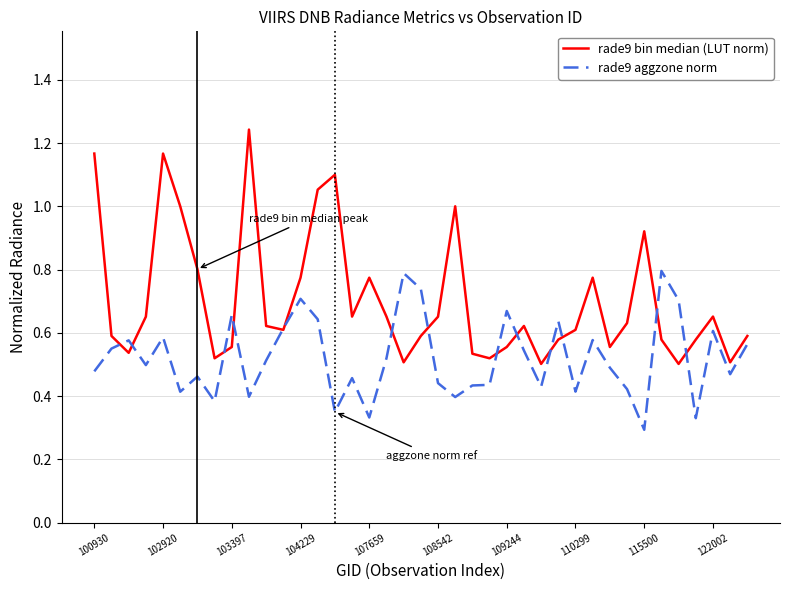

Rank the series by their maximum value, from lowest to highest.

rade9 aggzone norm, rade9 bin median (LUT norm)